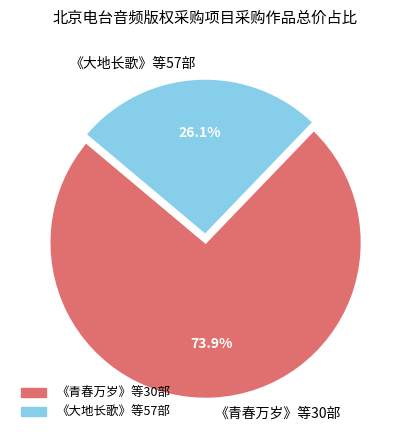

What is the ratio of the value at 《青春万岁》等30部 to the value at 《大地长歌》等57部?

2.8